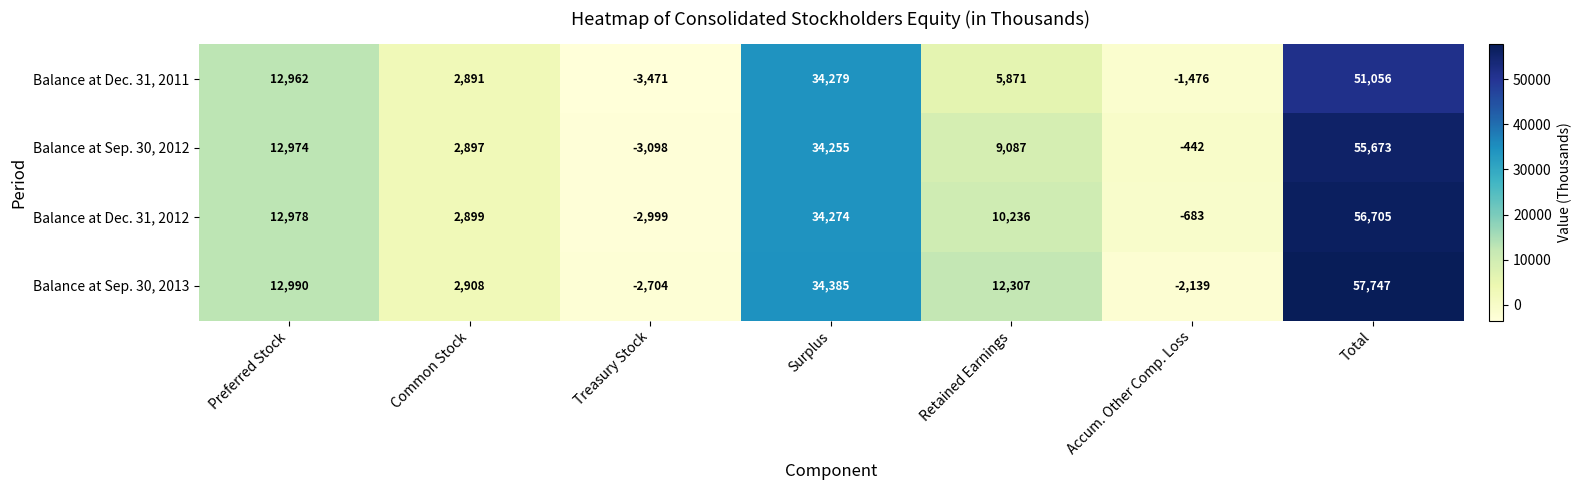

Reading left to right, list all the values displayed in this chart.

Balance at Dec. 31, 2011: Preferred Stock=12962	Common Stock=2891	Treasury Stock=-3471	Surplus=34279	Retained Earnings=5871	Accum. Other Comp. Loss=-1476	Total=51056
Balance at Sep. 30, 2012: Preferred Stock=12974	Common Stock=2897	Treasury Stock=-3098	Surplus=34255	Retained Earnings=9087	Accum. Other Comp. Loss=-442	Total=55673
Balance at Dec. 31, 2012: Preferred Stock=12978	Common Stock=2899	Treasury Stock=-2999	Surplus=34274	Retained Earnings=10236	Accum. Other Comp. Loss=-683	Total=56705
Balance at Sep. 30, 2013: Preferred Stock=12990	Common Stock=2908	Treasury Stock=-2704	Surplus=34385	Retained Earnings=12307	Accum. Other Comp. Loss=-2139	Total=57747